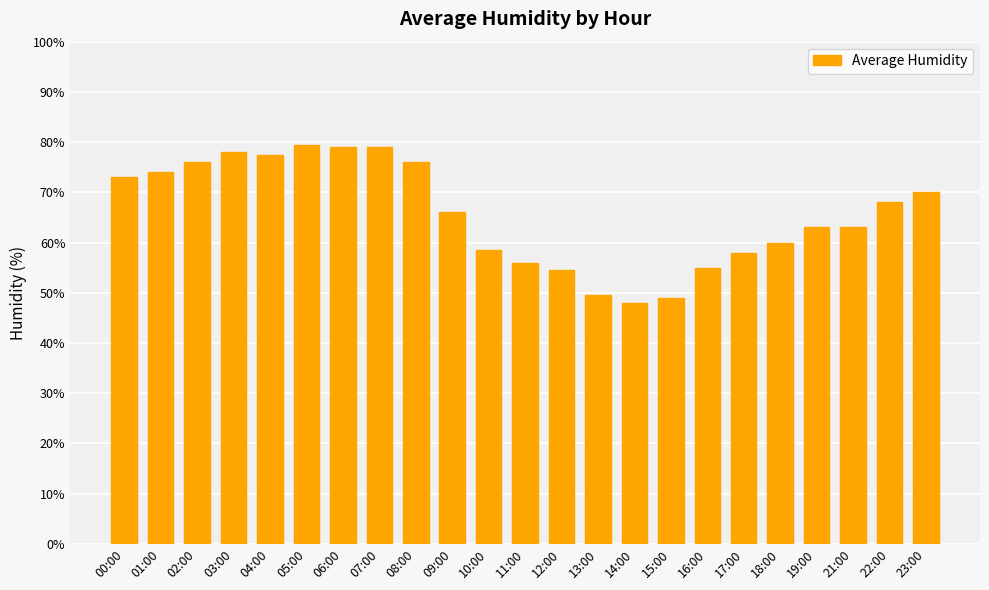

What is the change in value from 03:00 to 16:00?

-23.0